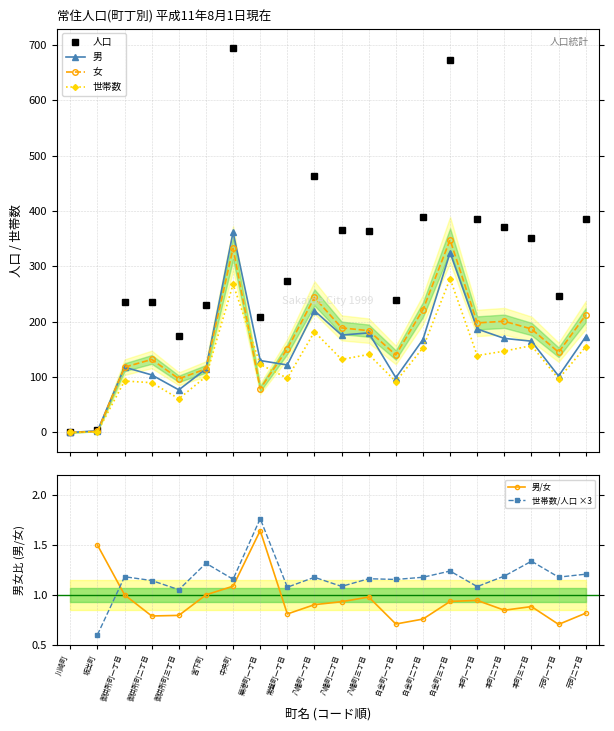

True or false: 世帯数/人口 ×3 and 人口 cross at least once.

False